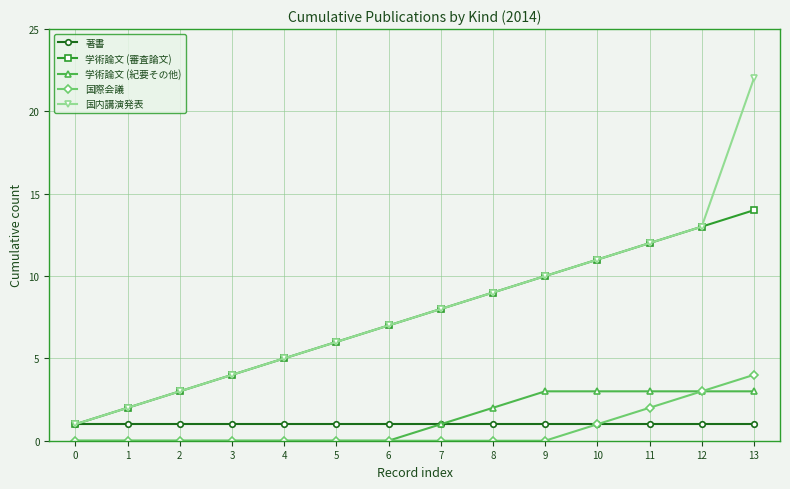

Which series has the largest total across all categories?

国内講演発表